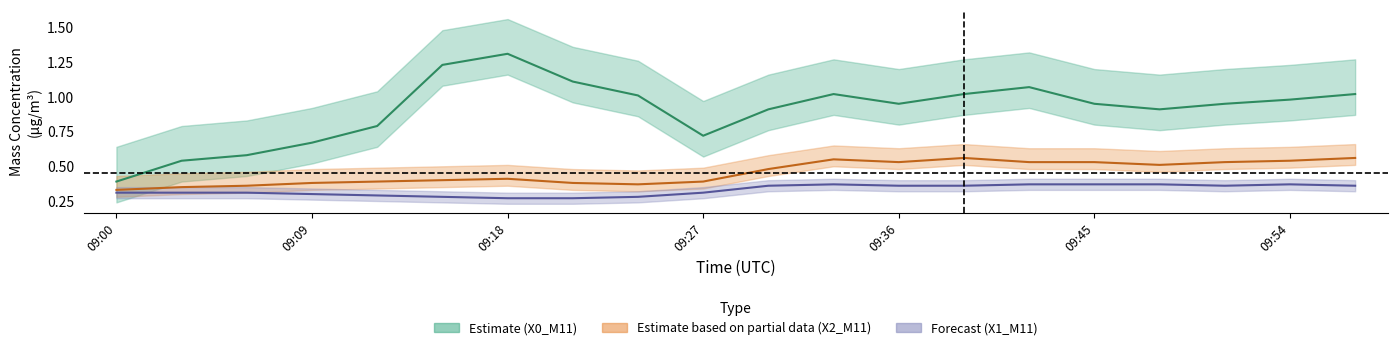

What are all the series names shown in the legend?

X0_M11, X2_M11, X1_M11